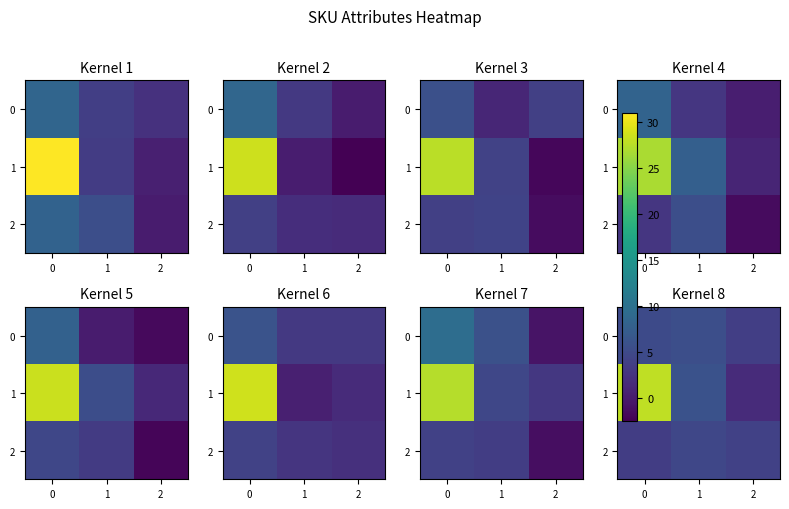

Where is 2 nearest to the value 4?

2